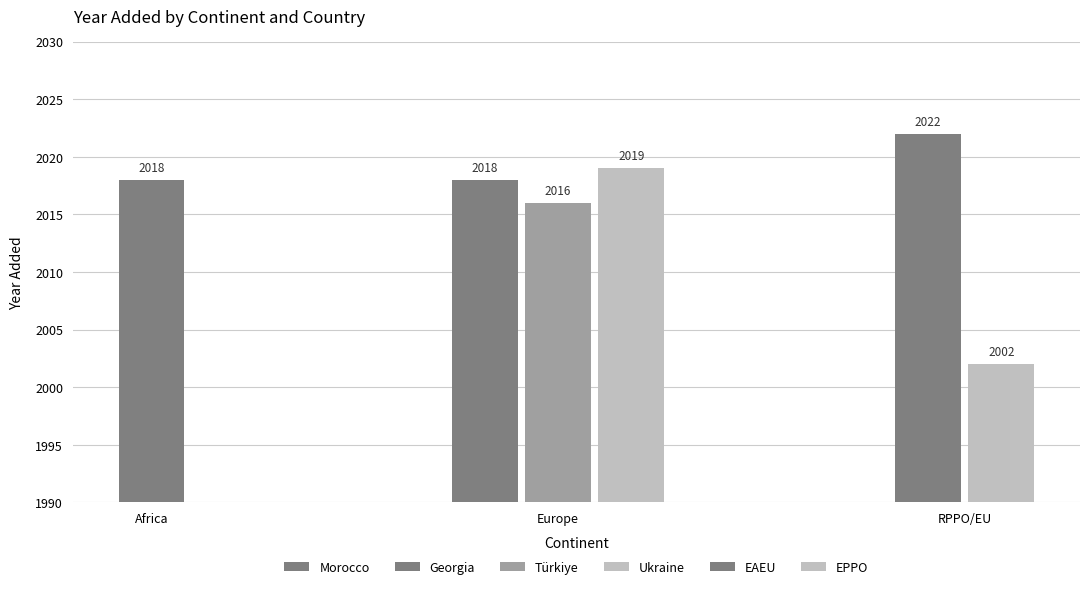

Which has a higher value, Europe (Georgia) or Africa?

Europe (Georgia)